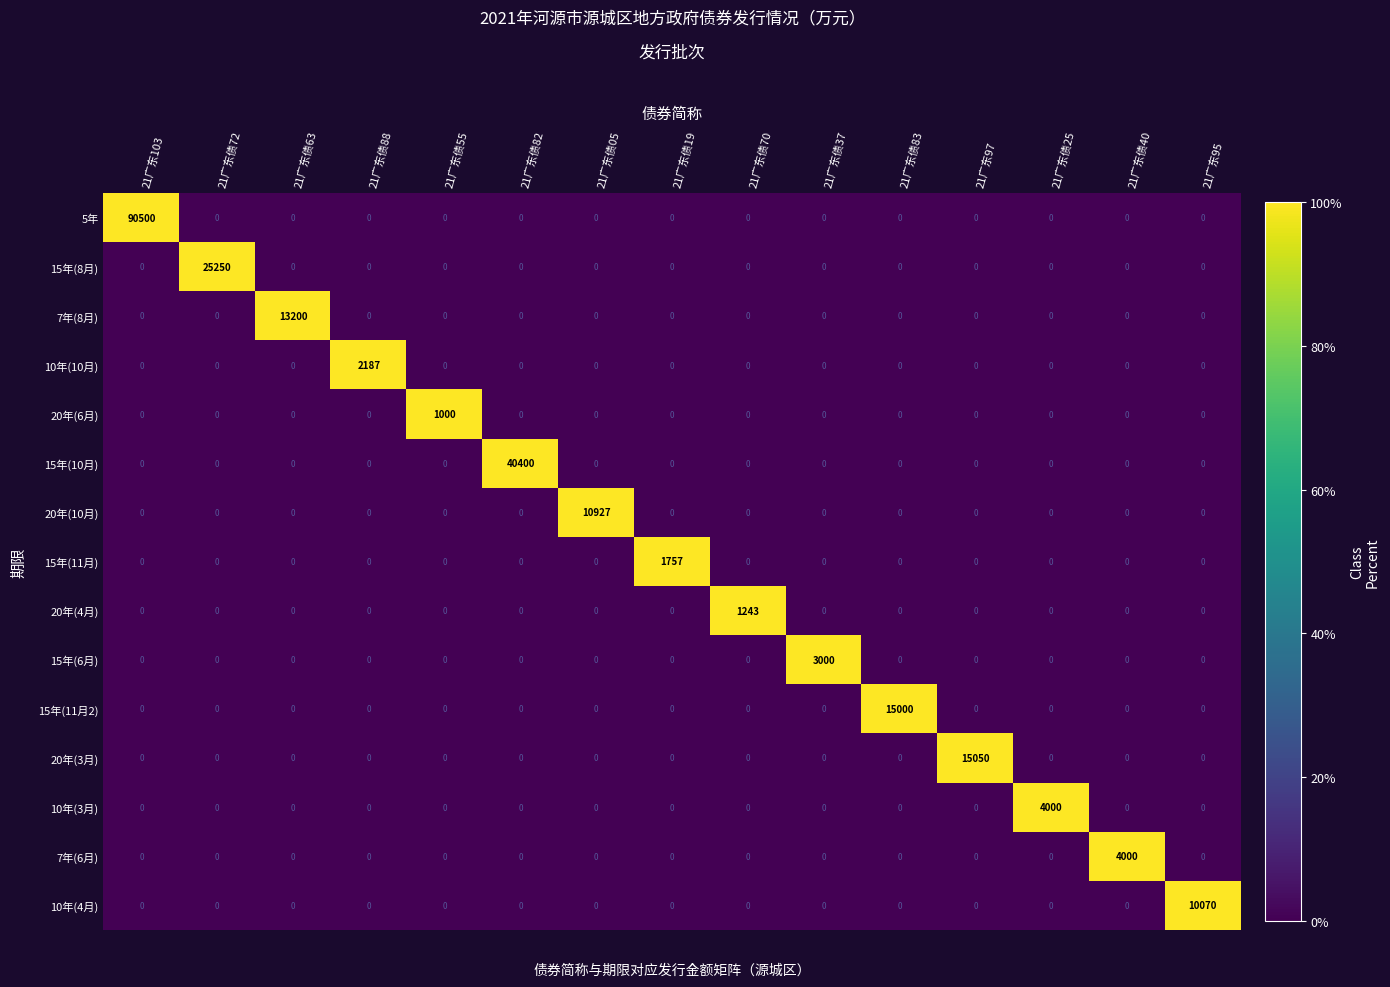

Which series has the largest total across all categories?

5年